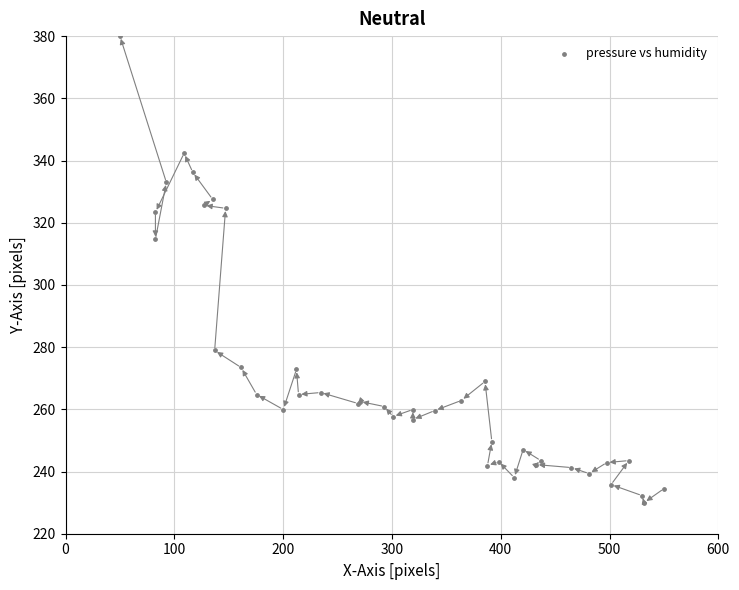

What Y value in the scatter plot is closest to 305?

314.7